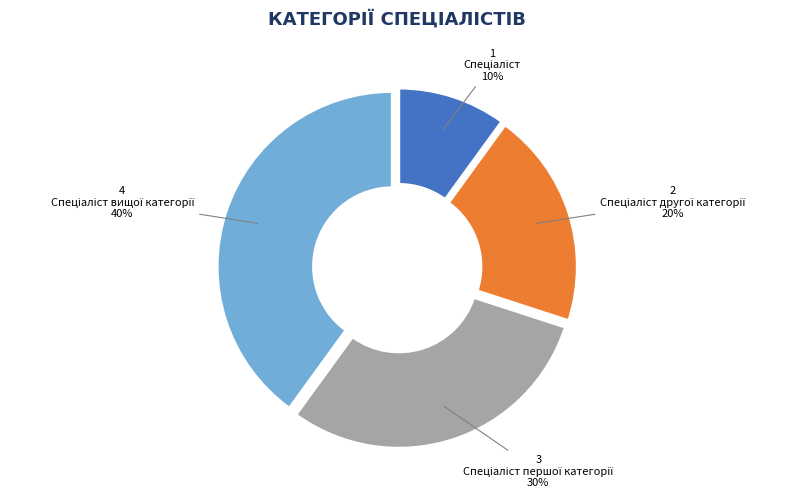

Is there any slice that represents more than half of the pie?

No